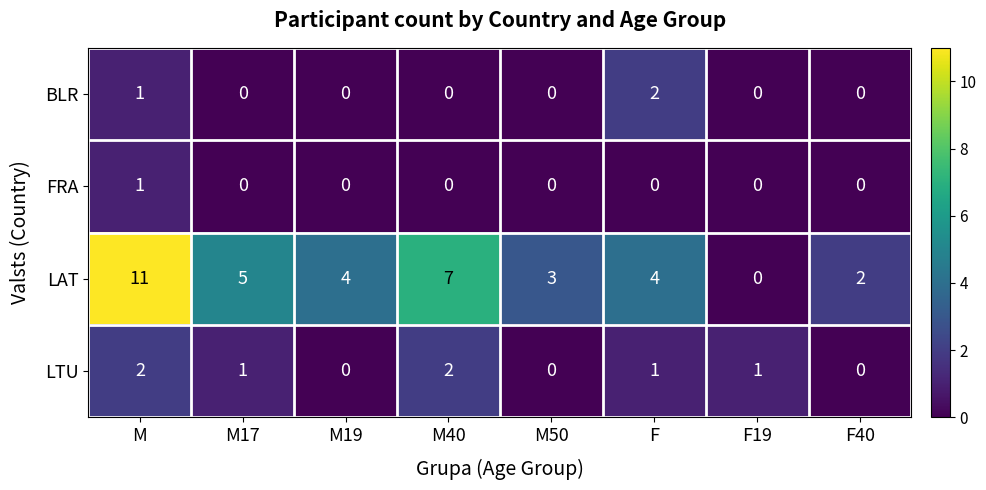

What is the greatest value displayed?

11